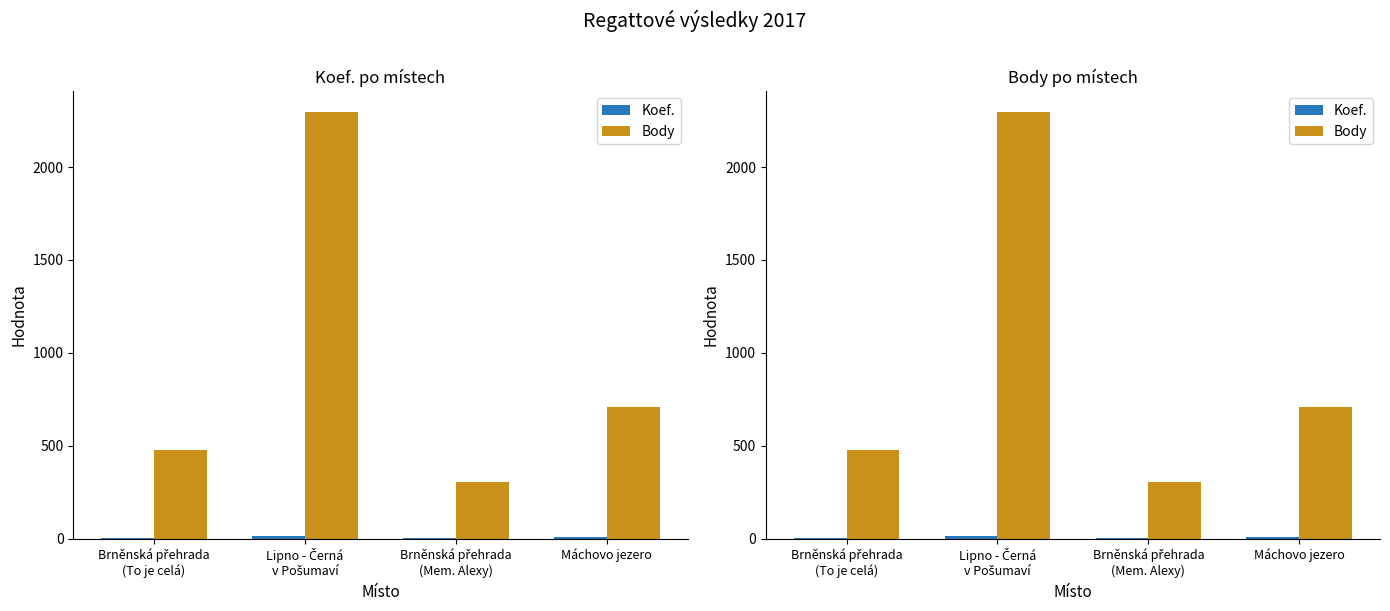

Reading left to right, extract all data points from this chart.

Koef.: Brněnská přehrada
(To je celá)=2	Lipno - Černá
v Pošumaví=12	Brněnská přehrada
(Mem. Alexy)=3	Máchovo jezero=7
Body: Brněnská přehrada
(To je celá)=479	Lipno - Černá
v Pošumaví=2294	Brněnská přehrada
(Mem. Alexy)=303	Máchovo jezero=707